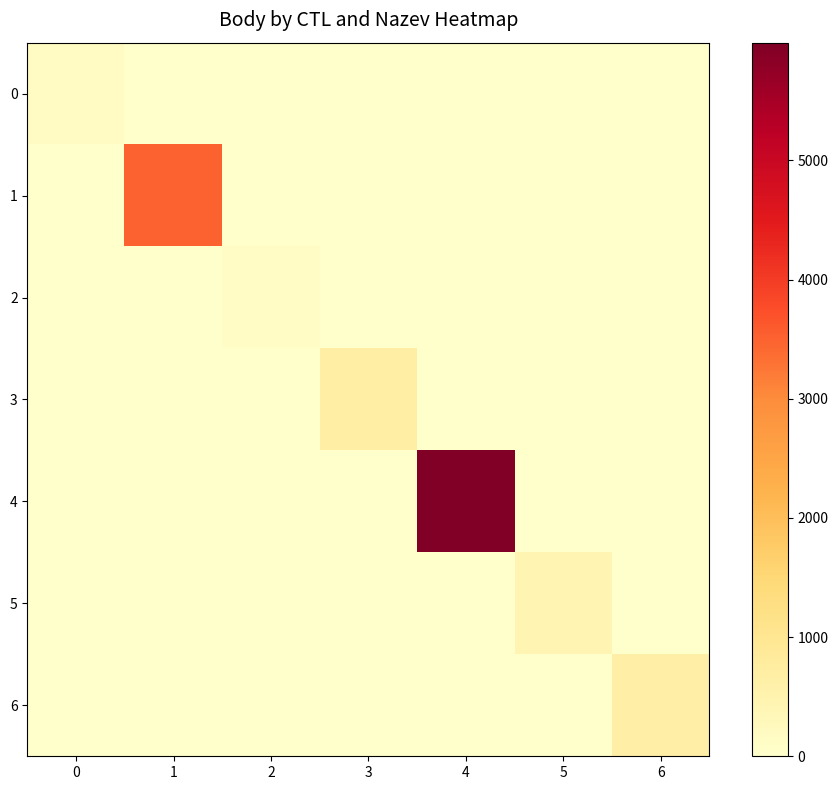

Rank the series at 0 from highest to lowest value.

0, 1, 2, 3, 4, 5, 6